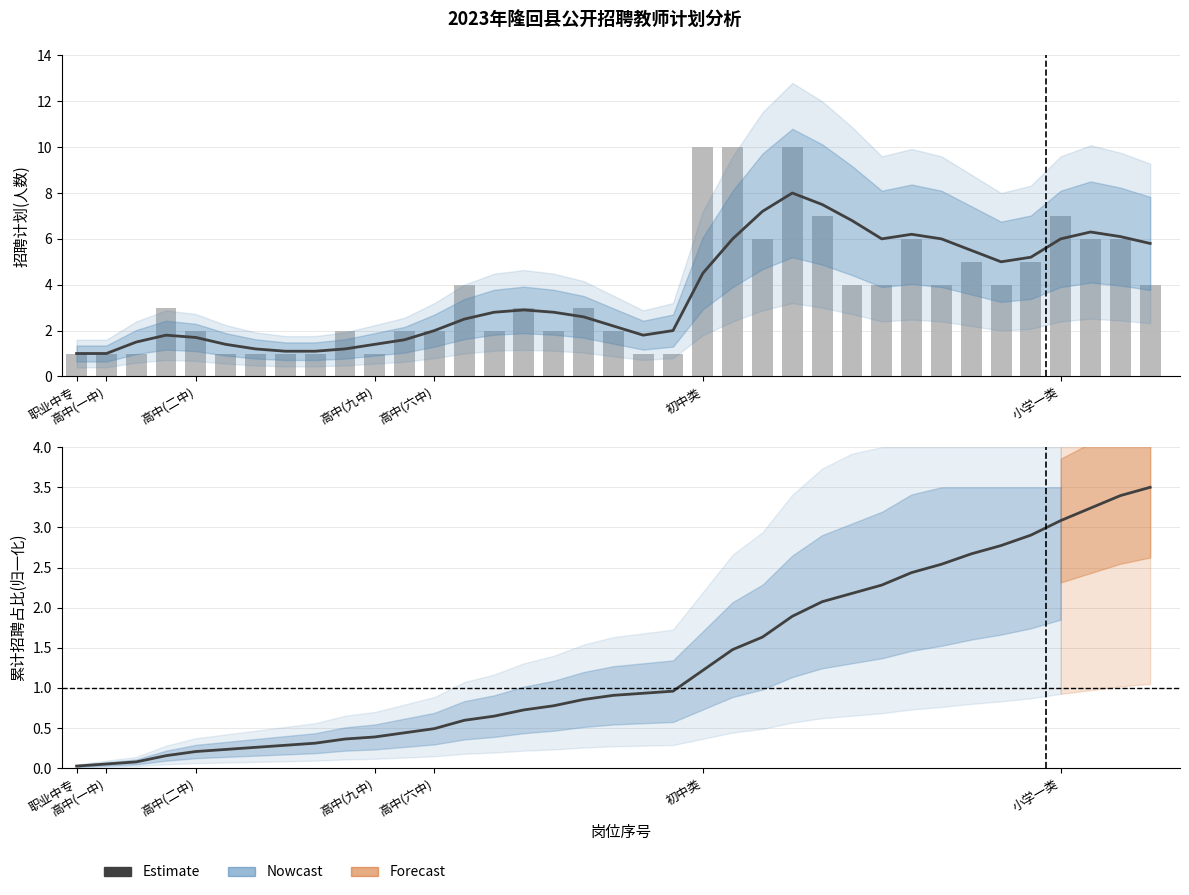

The 招聘计划(各岗位) series shows 2.8 at 16. True or false?

False